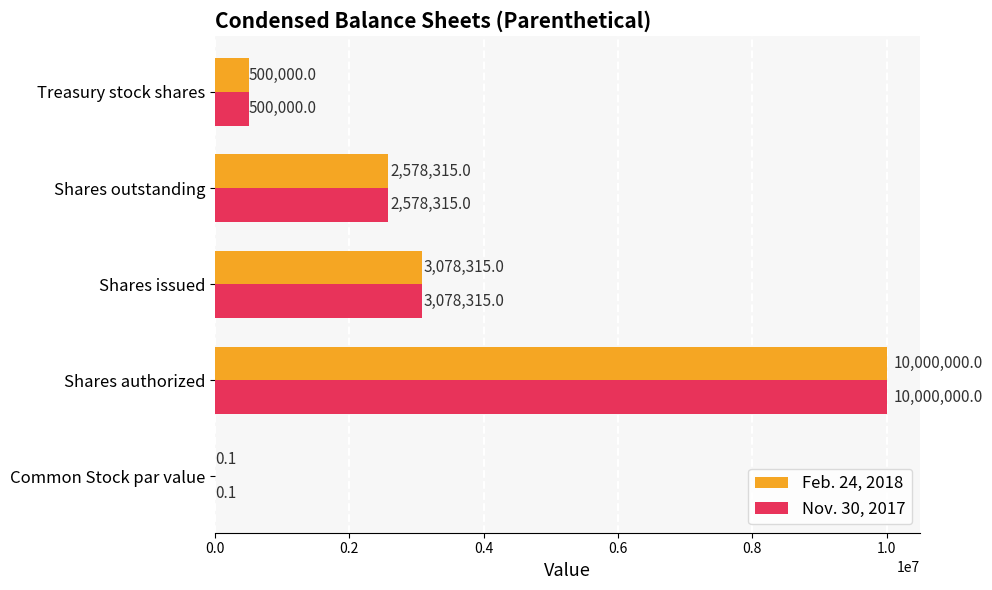

At which category is the sum across all series the highest?

Shares authorized